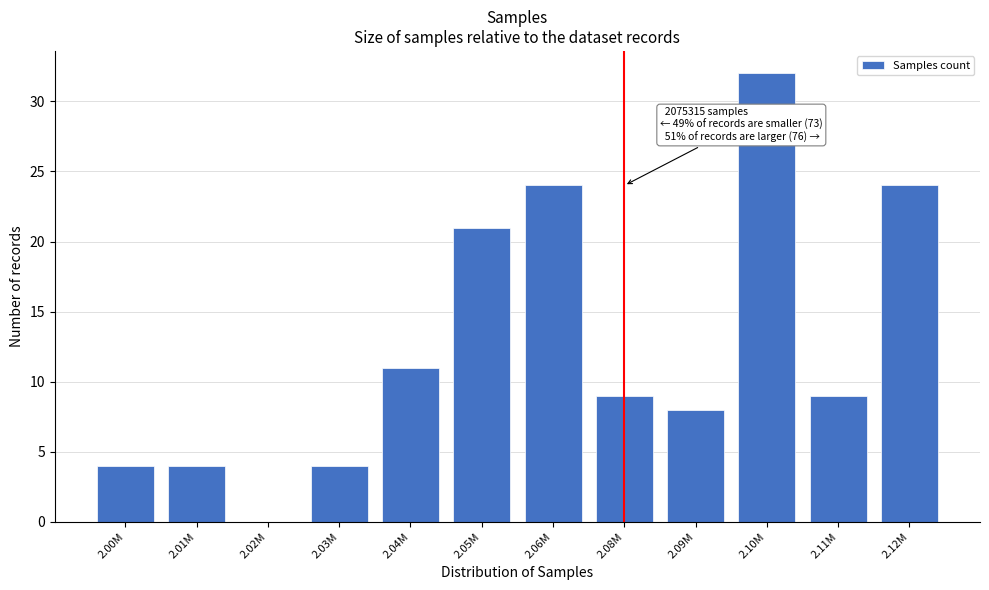

Reading left to right, list all the values displayed in this chart.

2.00M=4	2.01M=4	2.02M=0	2.03M=4	2.04M=11	2.05M=21	2.06M=24	2.08M=9	2.09M=8	2.10M=32	2.11M=9	2.12M=24